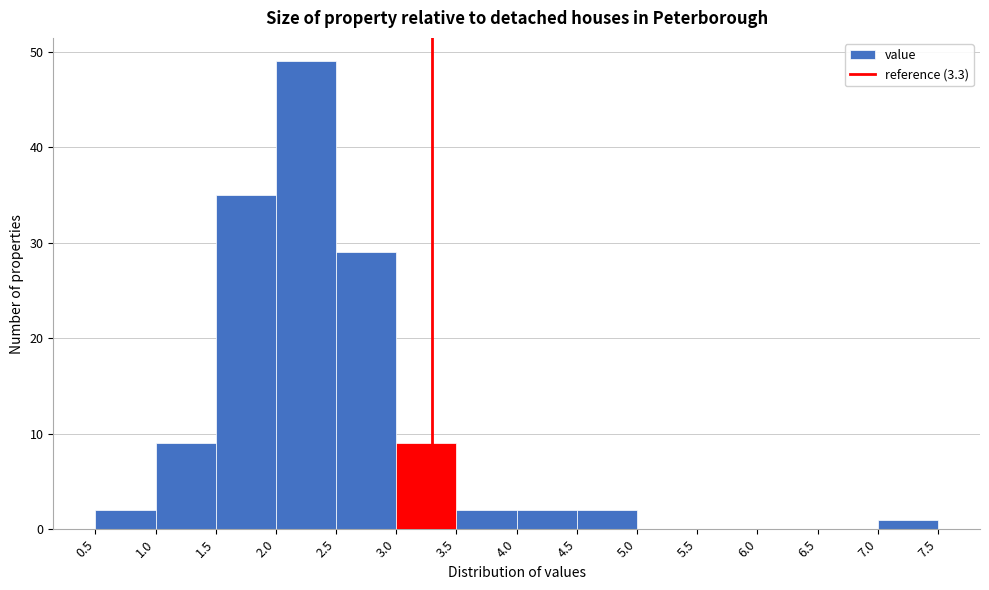

What is the height of the bar covering 1.0 to 1.5 on the x-axis? The values are not printed on the chart, so give them approximately, as read against the axis.

9